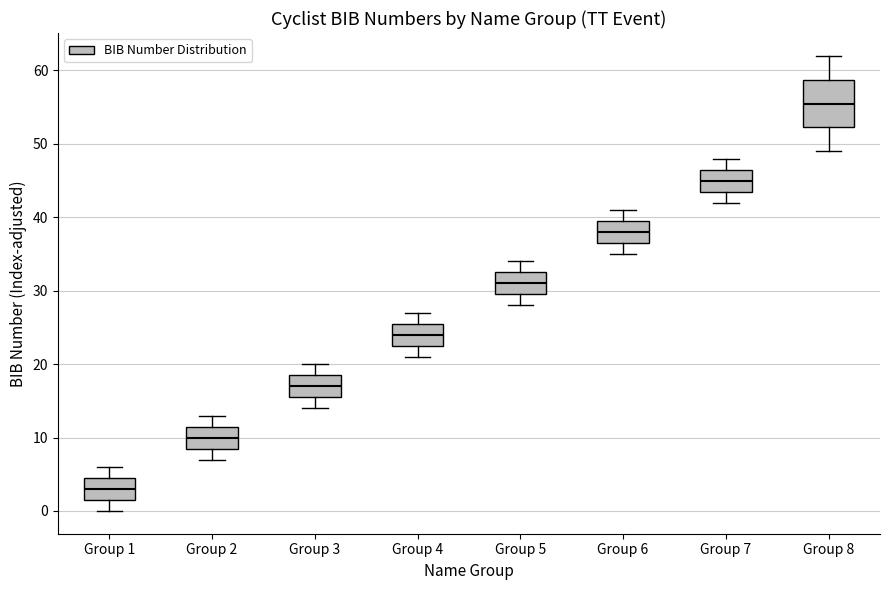

Reading left to right, transcribe this box plot: for each box, give where its median line is, the range the box spans, and where its two whiskers end, as read against the y-axis. The values are not printed on the chart, so give them approximately, as read against the axis.

Group 1: median 3, box 2 to 5, whiskers 0 to 6
Group 2: median 10, box 9 to 12, whiskers 7 to 13
Group 3: median 17, box 16 to 19, whiskers 14 to 20
Group 4: median 24, box 23 to 26, whiskers 21 to 27
Group 5: median 31, box 30 to 33, whiskers 28 to 34
Group 6: median 38, box 37 to 40, whiskers 35 to 41
Group 7: median 45, box 44 to 47, whiskers 42 to 48
Group 8: median 56, box 52 to 59, whiskers 49 to 62